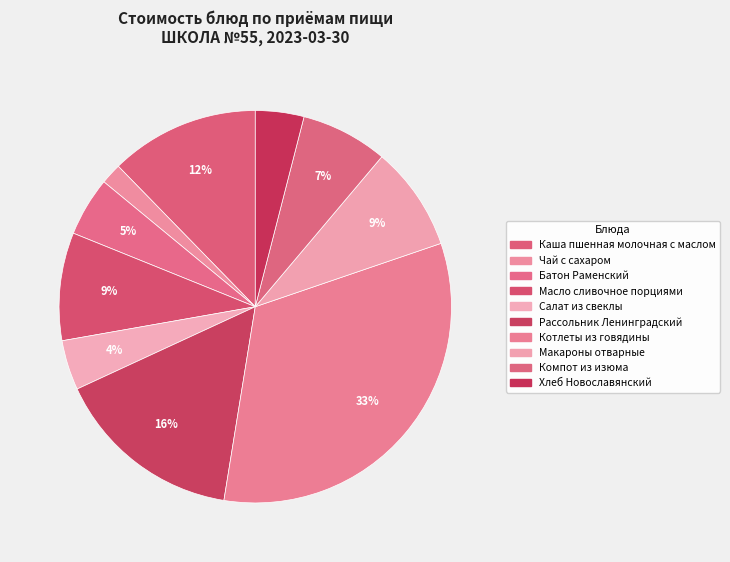

Is the sum of Салат из свеклы and Котлеты из говядины greater than half?

No